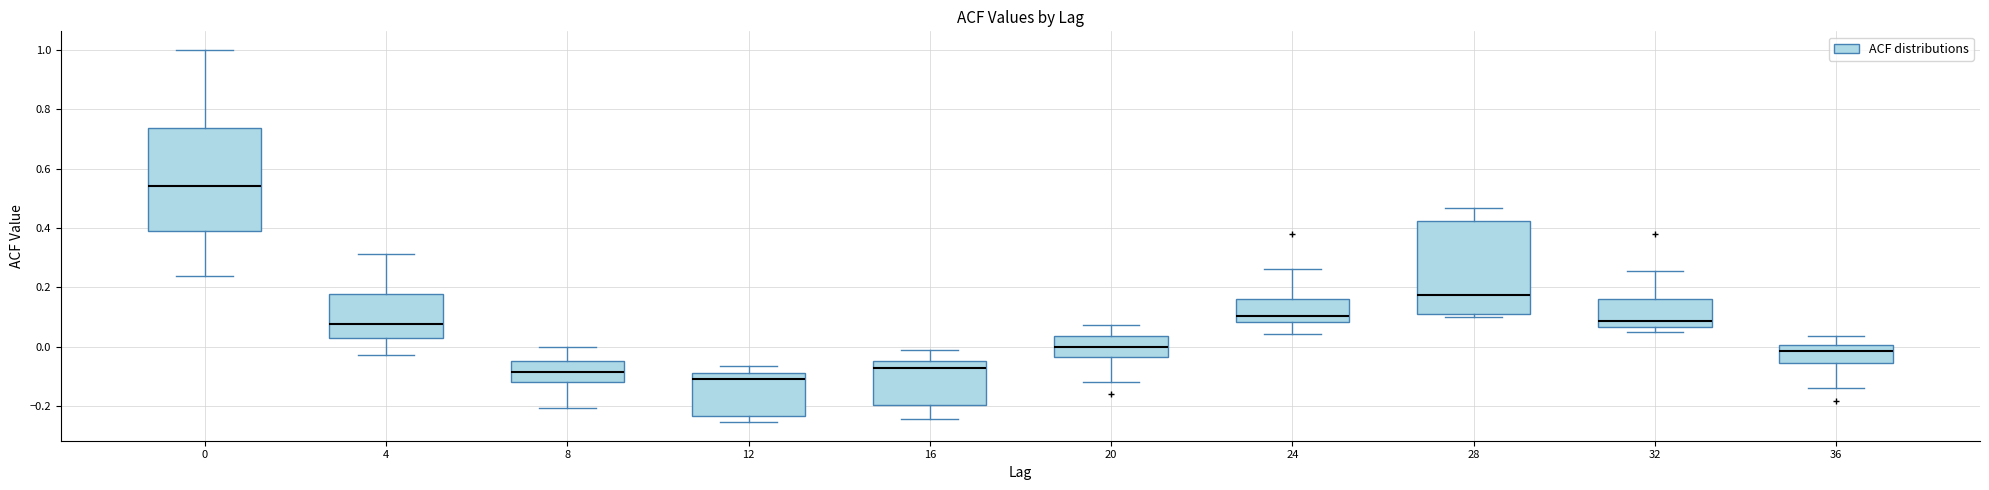

Reading left to right, read every box against the y-axis: the position of its median line, the range the box covers, and the ends of its whiskers. The values are not printed on the chart, so give them approximately, as read against the axis.

0: median 0.54, box 0.40 to 0.74, whiskers 0.24 to 1.00
4: median 0.08, box 0.02 to 0.18, whiskers -0.02 to 0.32
8: median -0.08, box -0.12 to -0.04, whiskers -0.20 to 0.00
12: median -0.10, box -0.24 to -0.08, whiskers -0.26 to -0.06
16: median -0.08, box -0.20 to -0.04, whiskers -0.24 to 0.00
20: median 0.00, box -0.04 to 0.04, whiskers -0.12 to 0.08
24: median 0.10, box 0.08 to 0.16, whiskers 0.04 to 0.26
28: median 0.18, box 0.10 to 0.42, whiskers 0.10 (just below the box's lower edge) to 0.46
32: median 0.08, box 0.06 to 0.16, whiskers 0.04 to 0.26
36: median -0.02, box -0.06 to 0.00, whiskers -0.14 to 0.04